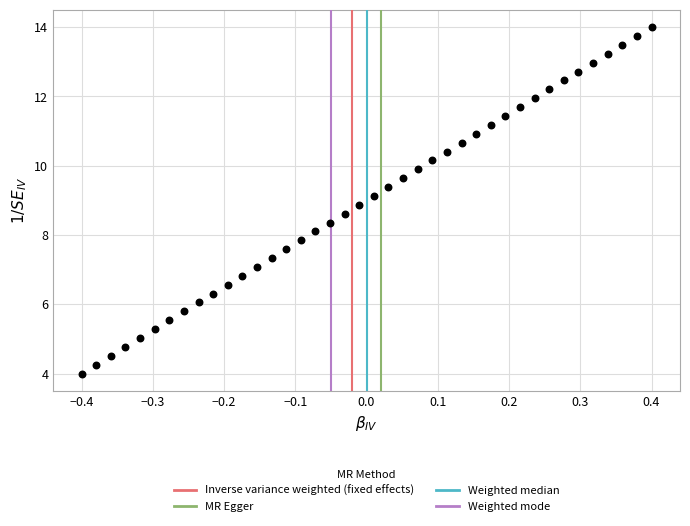

What is the range of Y values (max minus min)?

10.0